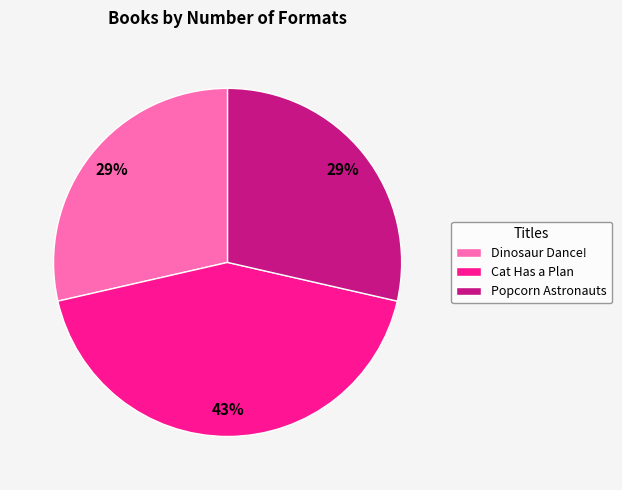

What is the largest slice in the pie chart?

Cat Has a Plan